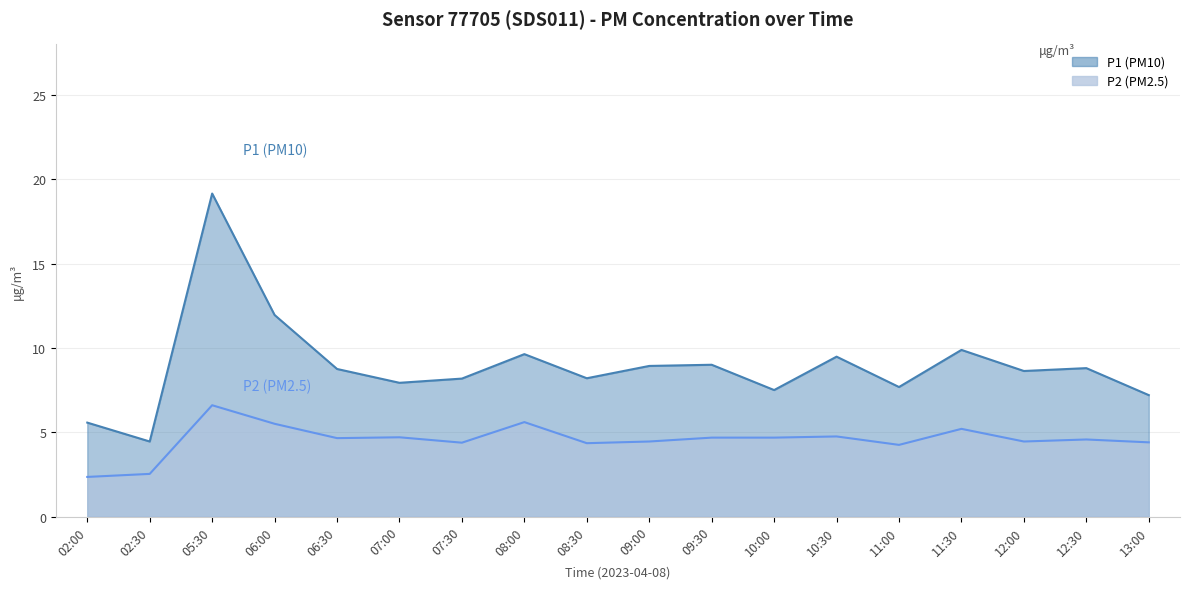

List the series in order of their peak value, lowest first.

P2, P1